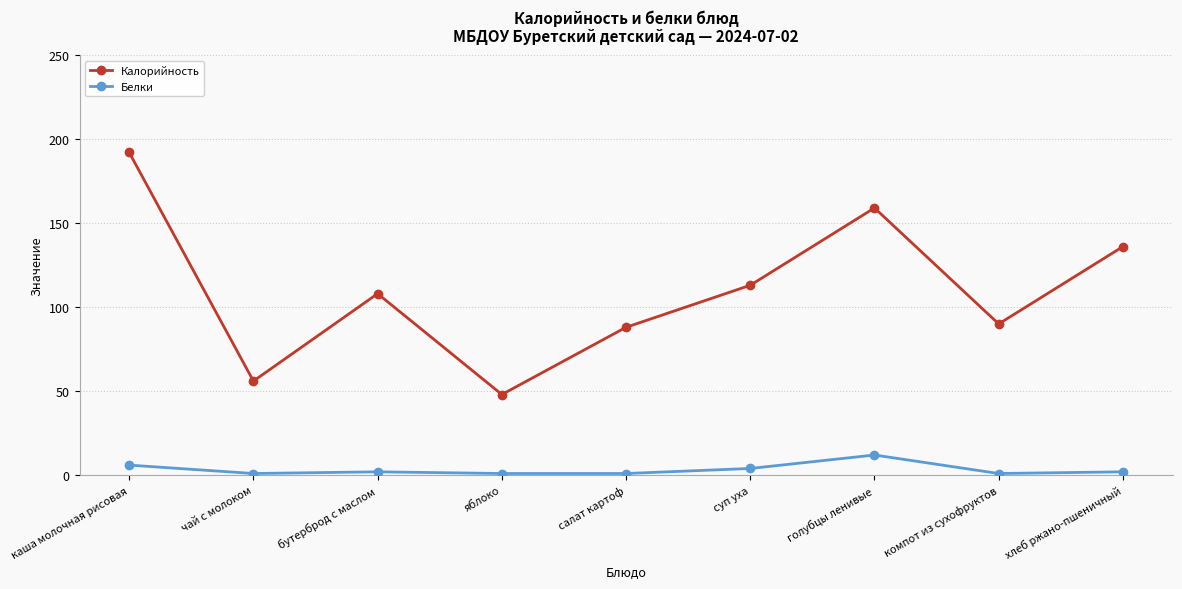

What is the minimum value for Калорийность?

48